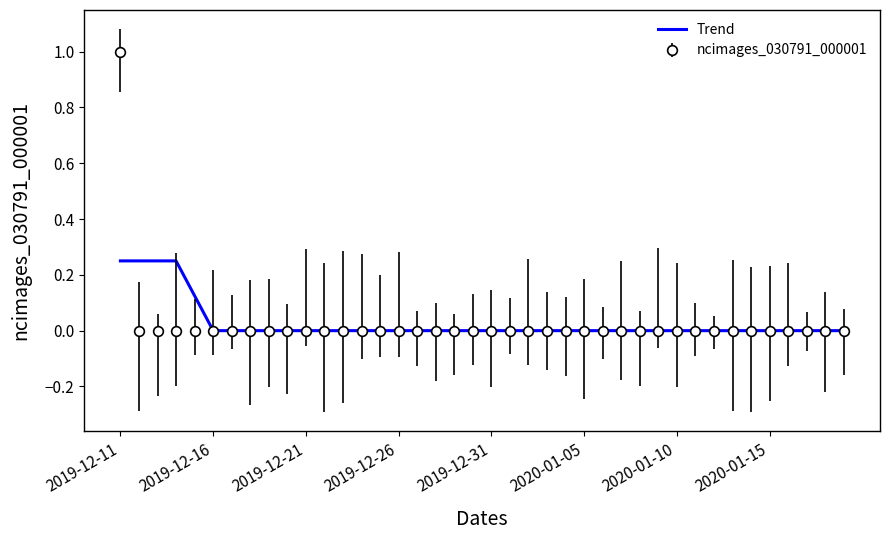

What is the greatest value displayed?

1.0